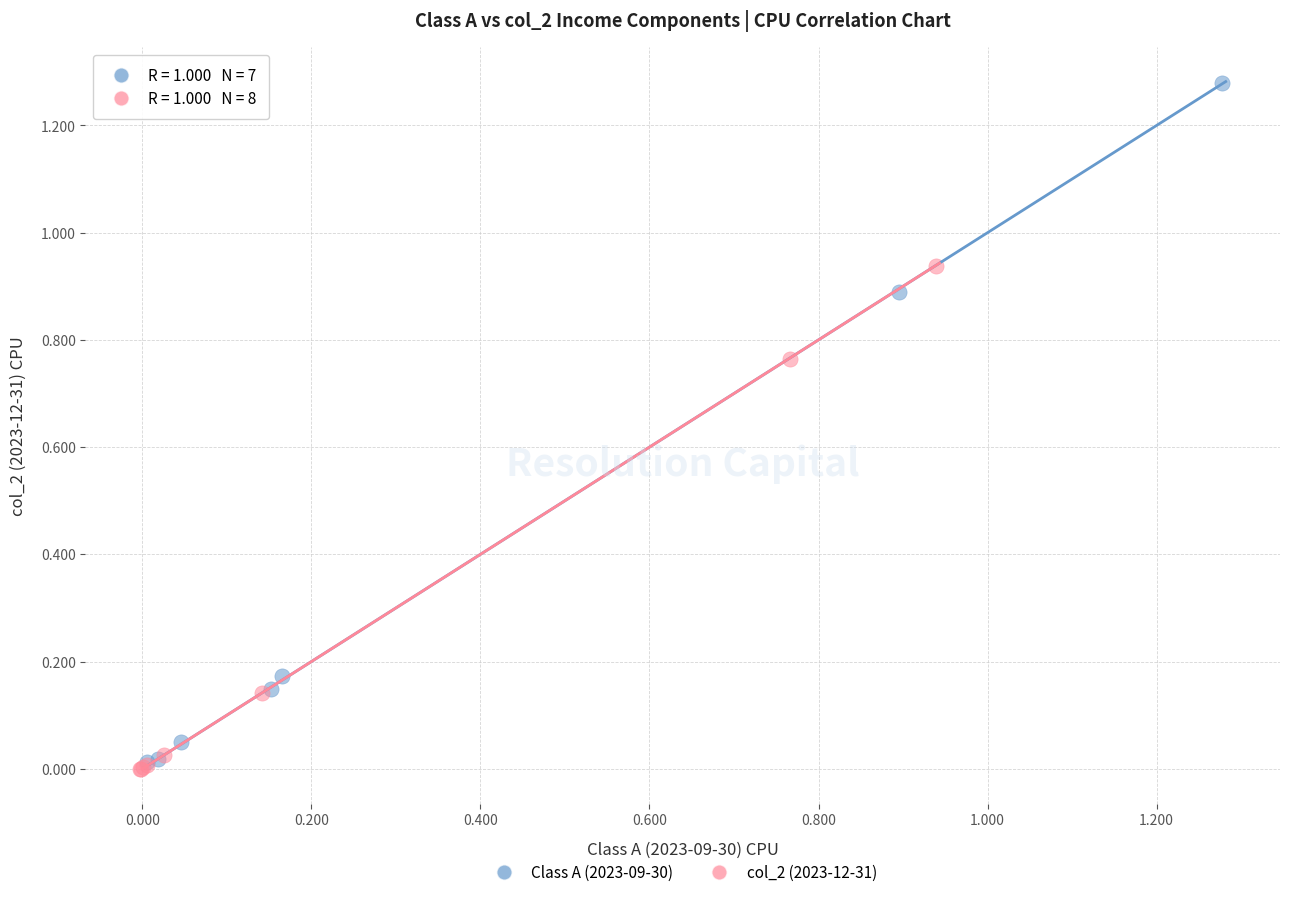

Which series contains the highest Y value?

Class A (2023-09-30)